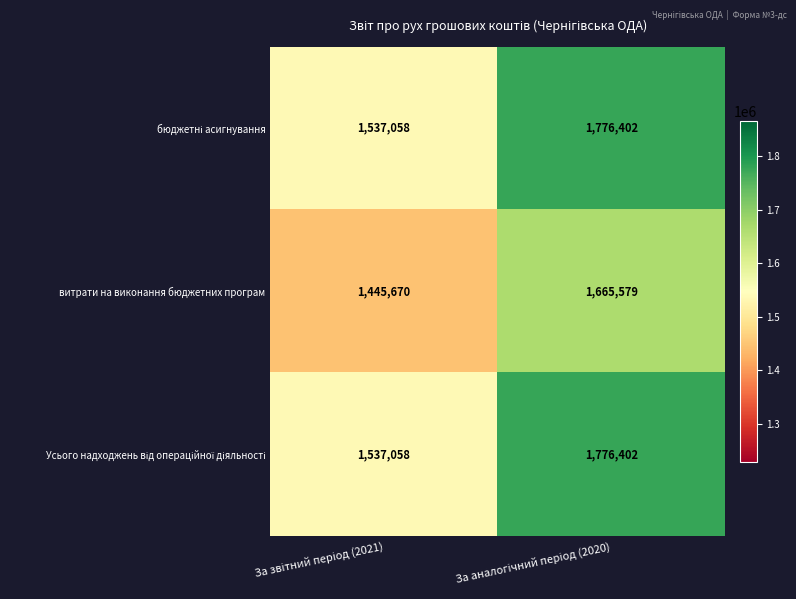

What is the minimum value shown in the chart?

1445670